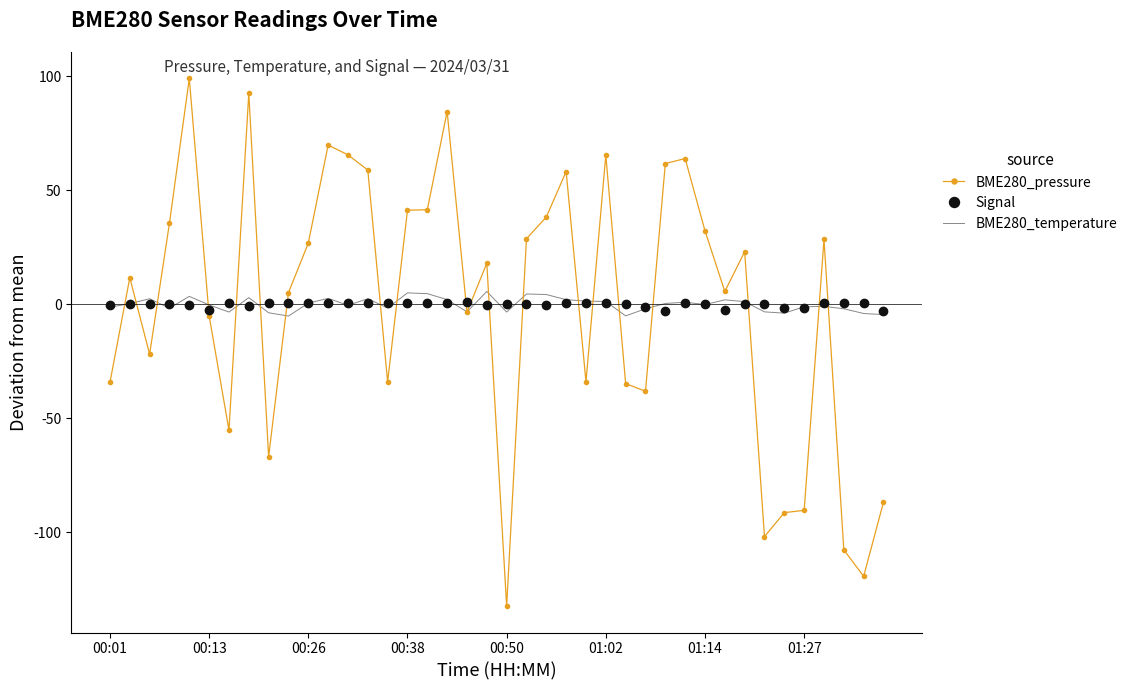

After their last crossing, which series has the higher values: Signal or BME280_pressure?

Signal